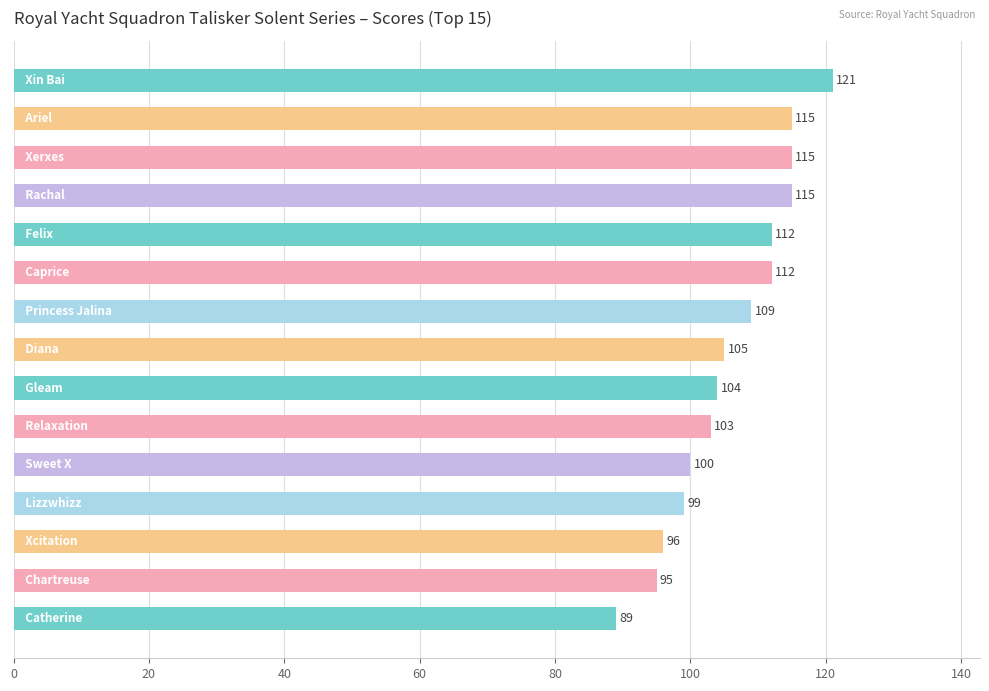

What is the difference between the maximum and minimum values?

32